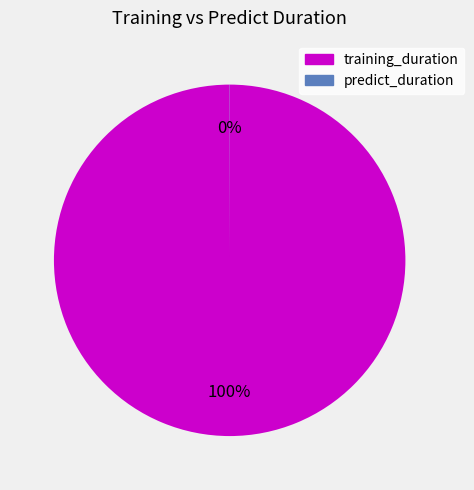

Does any single category account for the majority?

Yes